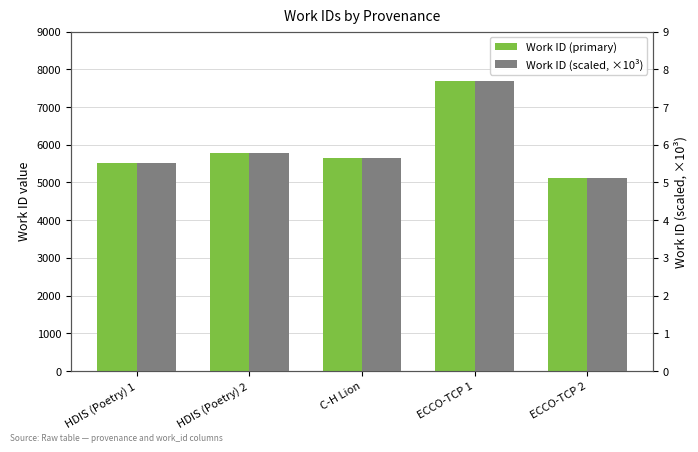

What is the approximate value of Work ID (scaled, ×10³) at C-H Lion?

5.7